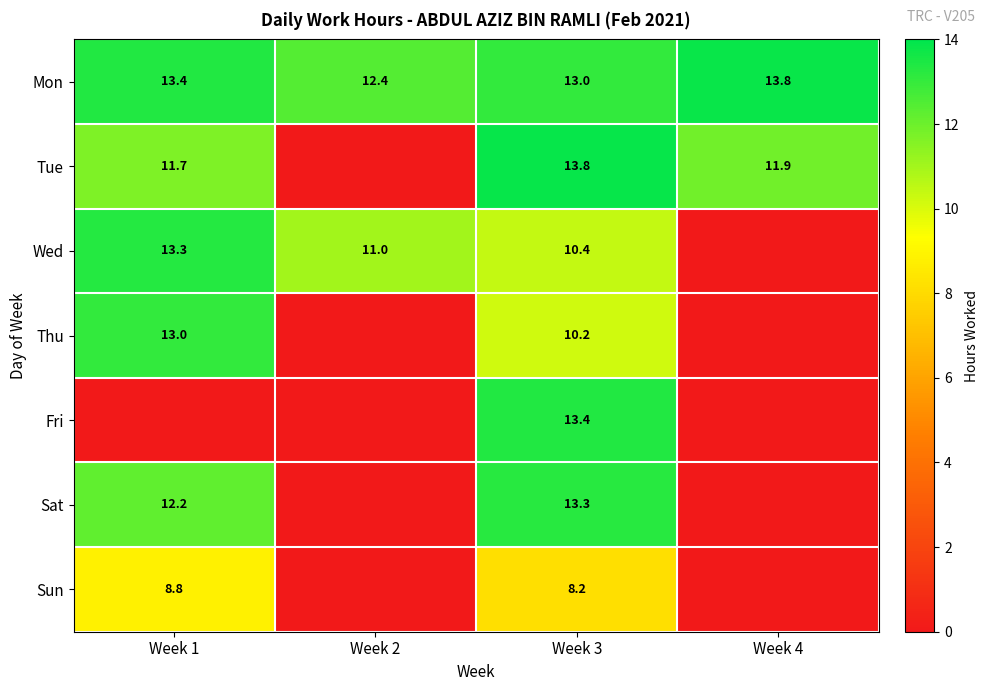

What is the total value across all series at Week 4?

25.7